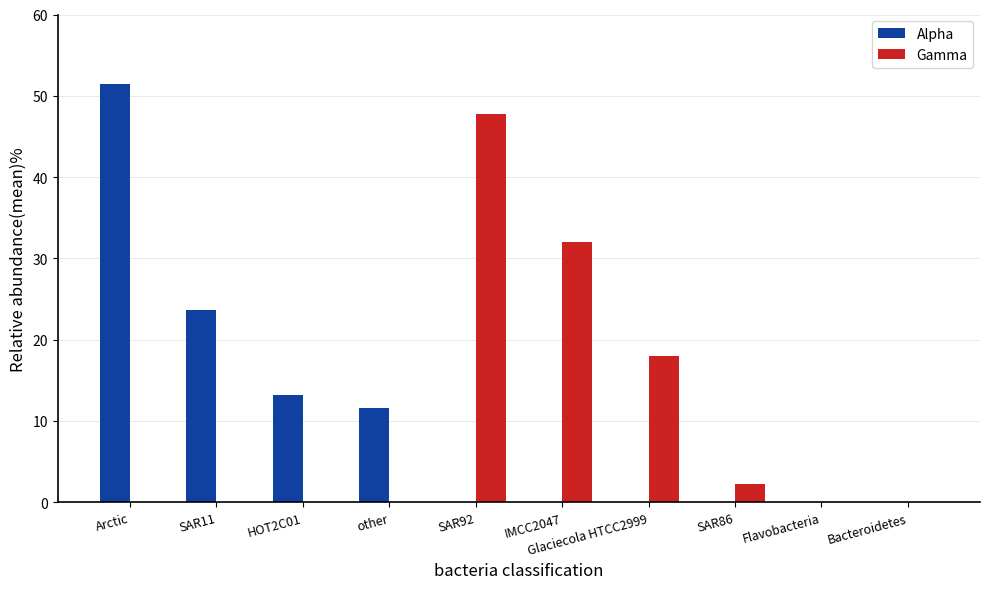

Which label corresponds to the largest value in the chart?

Arctic